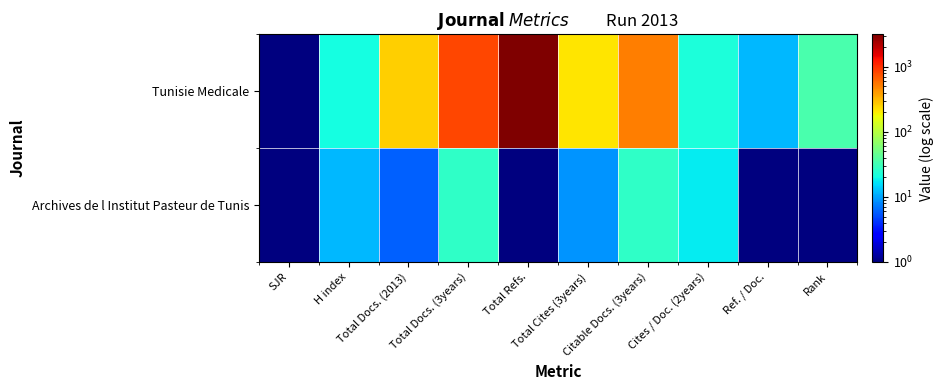

Reading left to right, extract all data points from this chart.

Tunisie Medicale: SJR=0.1	H index=21.0	Total Docs. (2013)=256.0	Total Docs. (3years)=826.0	Total Refs.=3161.0	Total Cites (3years)=213.0	Citable Docs. (3years)=517.0	Cites / Doc. (2years)=22.0	Ref. / Doc.=12.0	Rank=35.0
Archives de l Institut Pasteur de Tunis: SJR=0.1	H index=12.0	Total Docs. (2013)=6.0	Total Docs. (3years)=27.0	Total Refs.=0.1	Total Cites (3years)=9.0	Citable Docs. (3years)=27.0	Cites / Doc. (2years)=18.0	Ref. / Doc.=0.1	Rank=0.1